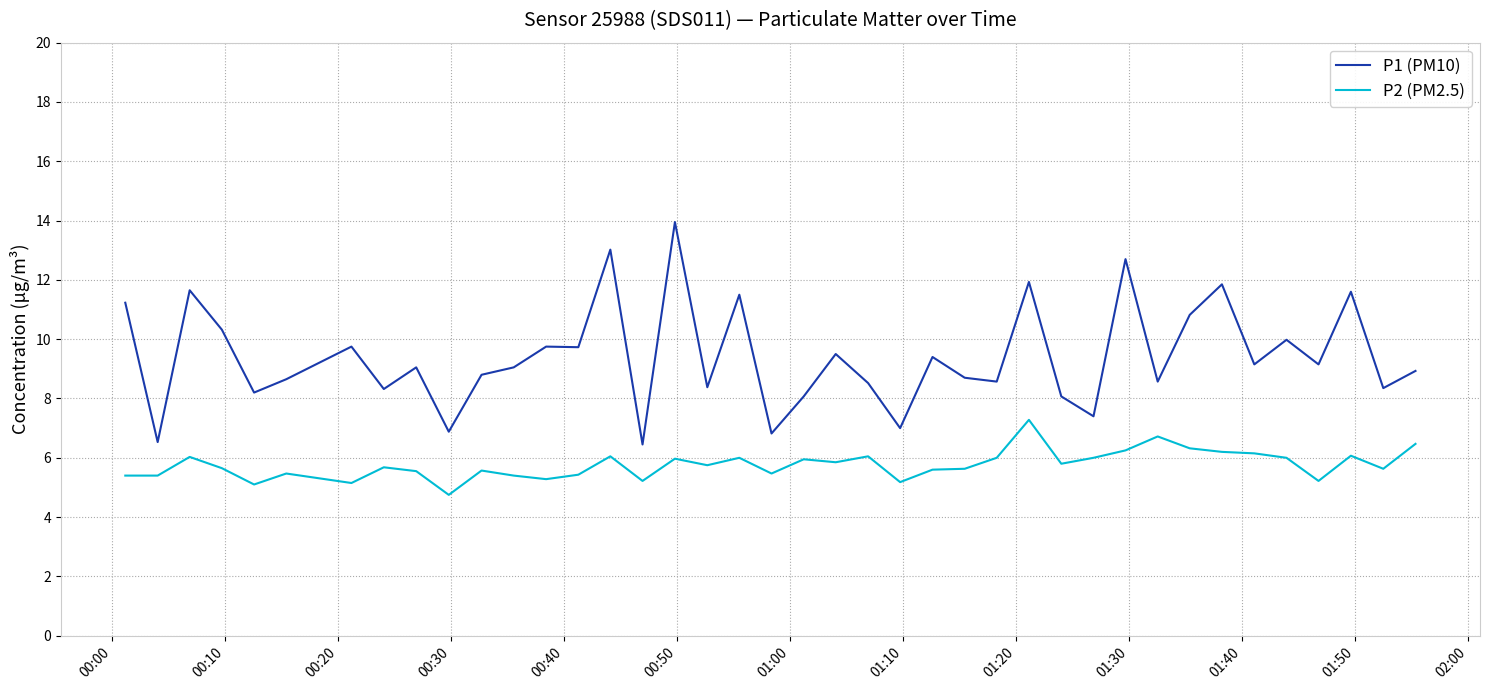

What is the sum of all P2 (PM2.5) values?

230.7